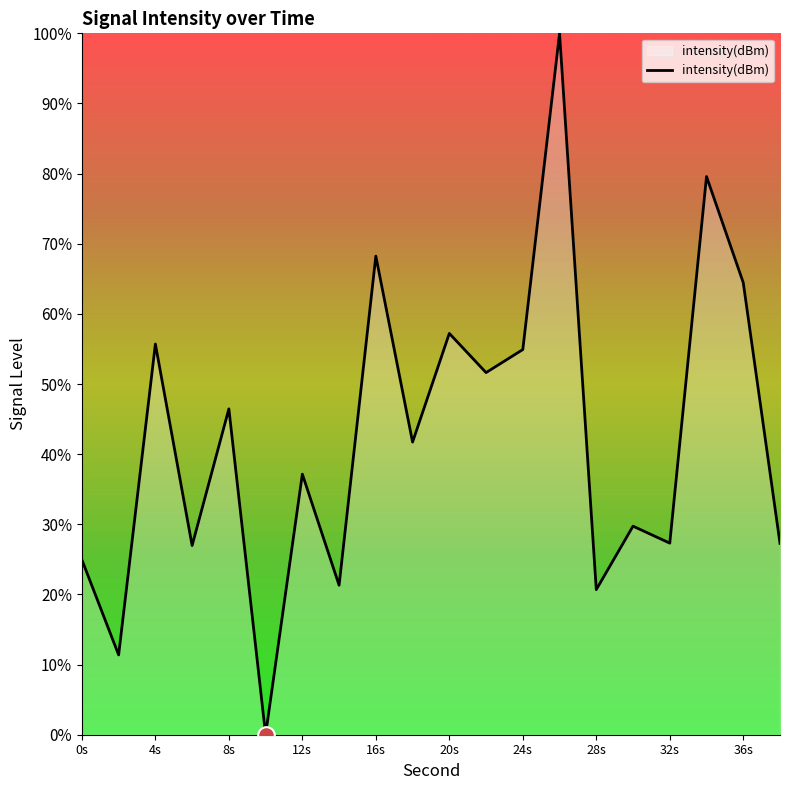

What is the sum of all values?

846.7